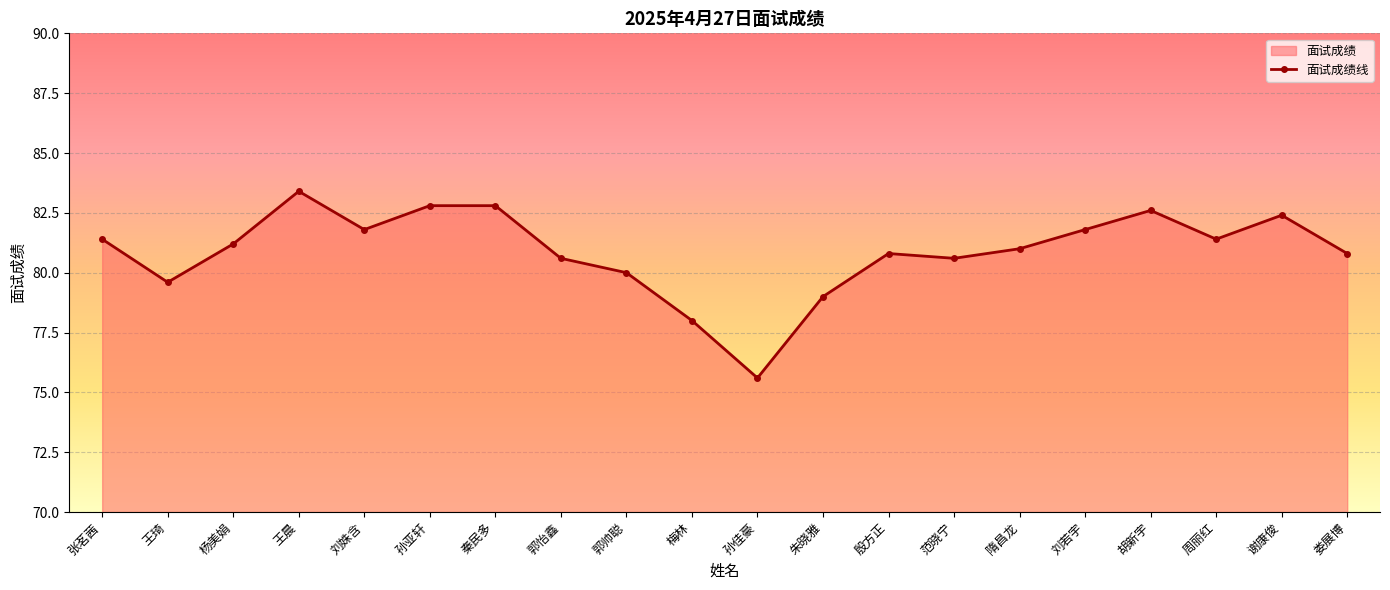

What is the greatest value displayed?

83.4